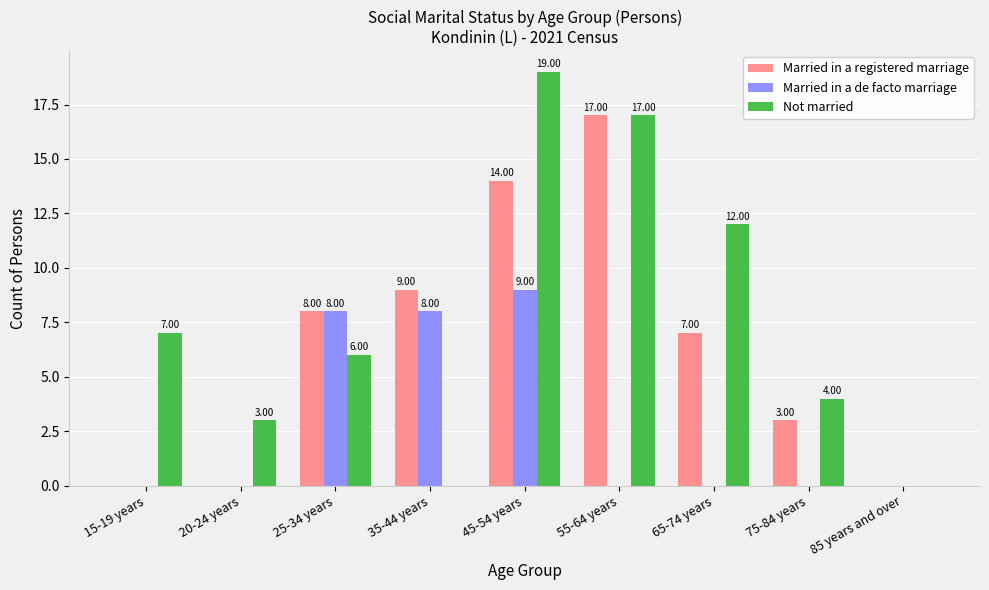

Is the value of Married in a de facto marriage at 65-74 years greater than the value of Not married at 65-74 years?

No